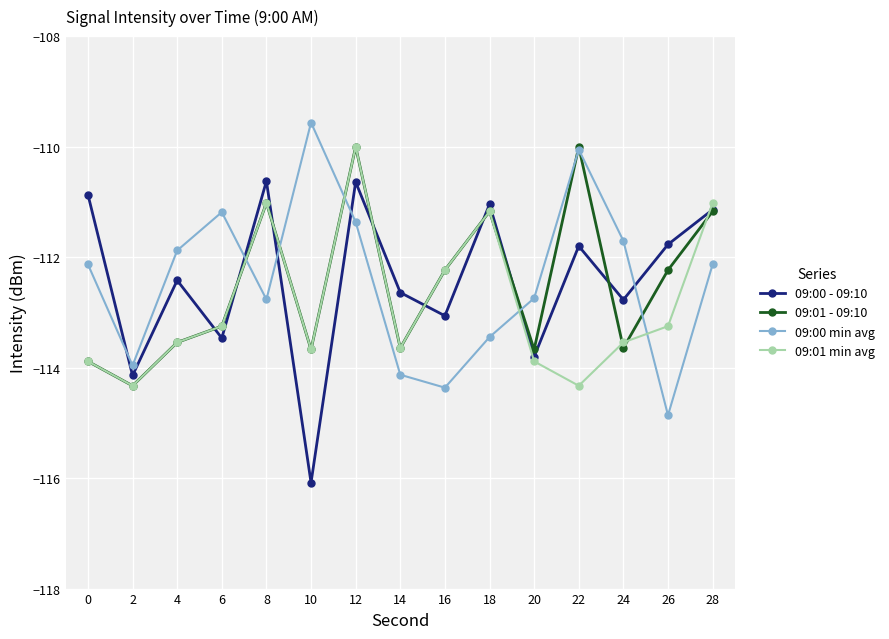

Is it true that 09:01 - 09:10 equals -111.2 at 28?

True